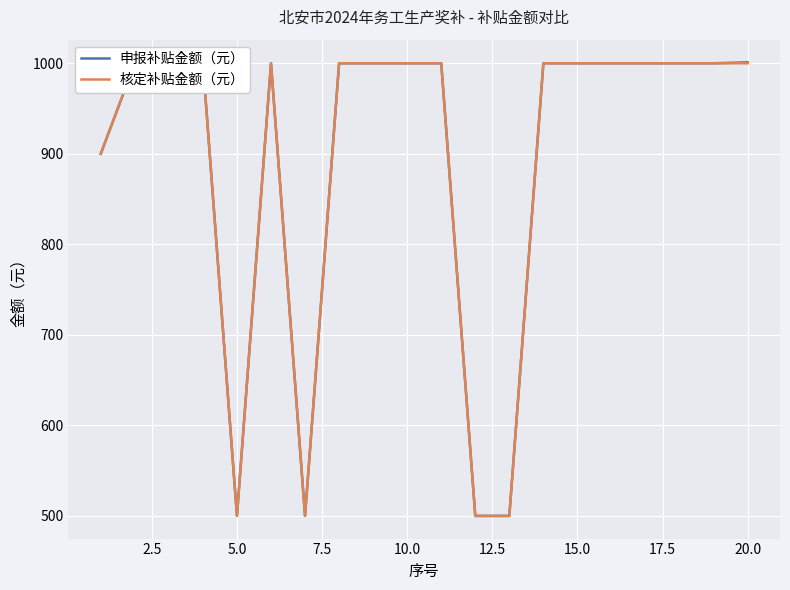

How many lines are shown in the chart?

2